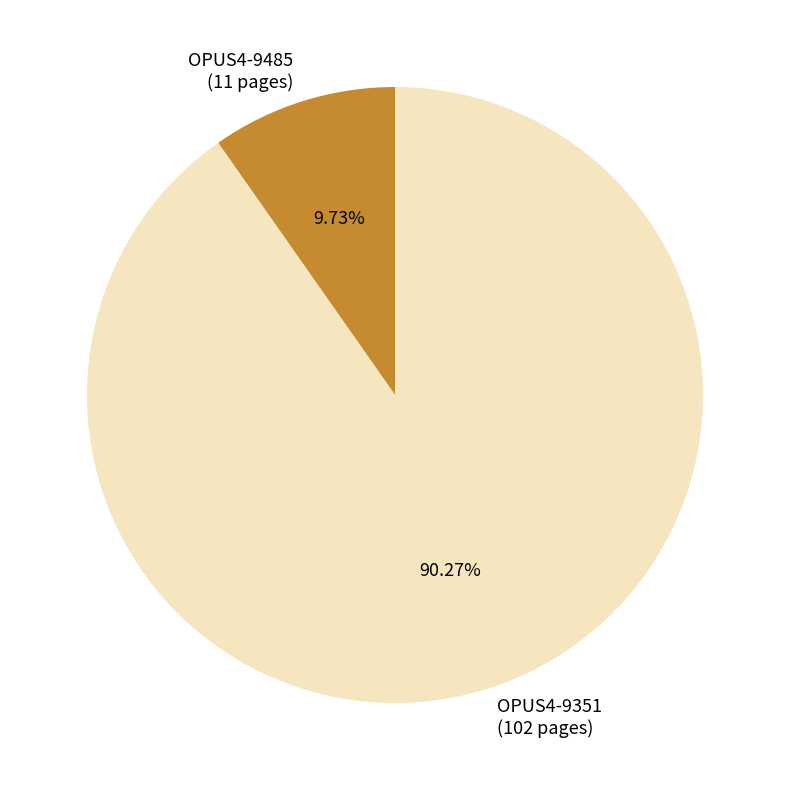

Which category has the smallest portion of the pie?

OPUS4-9485